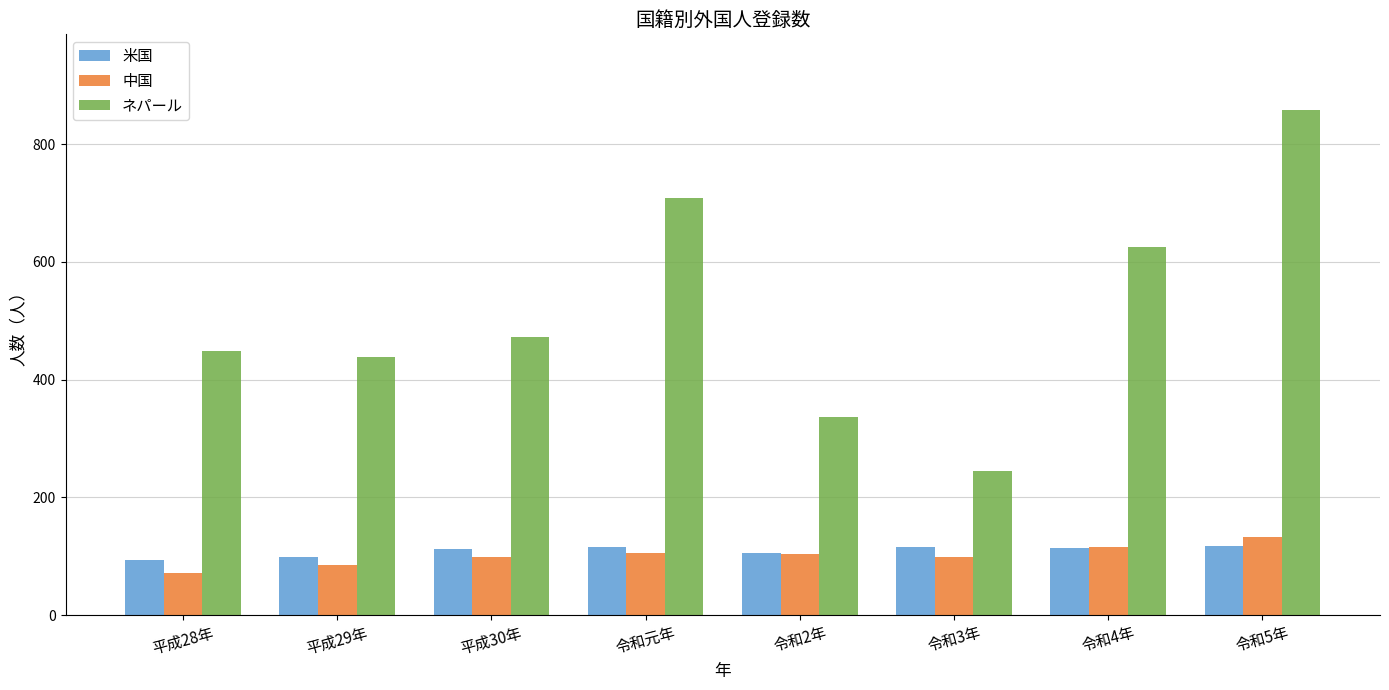

What is the difference between the second highest and minimum values in the 米国 series?

22